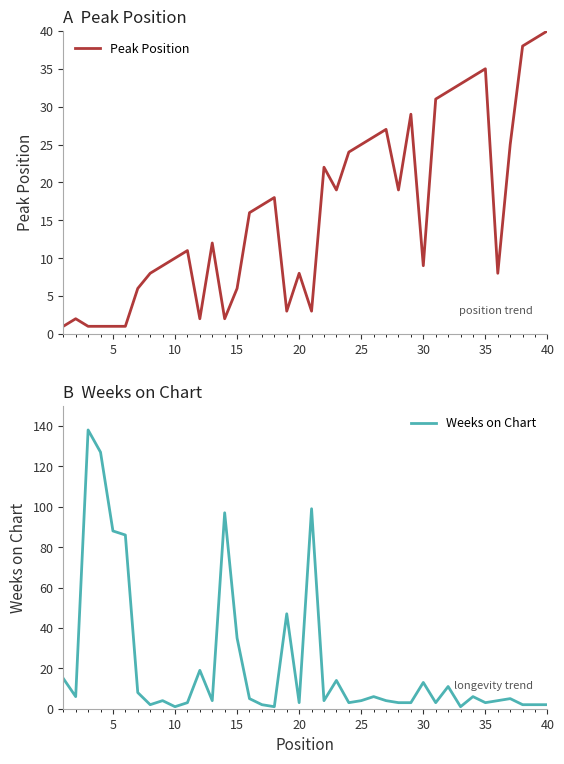

What is the maximum value for Peak Position?

40